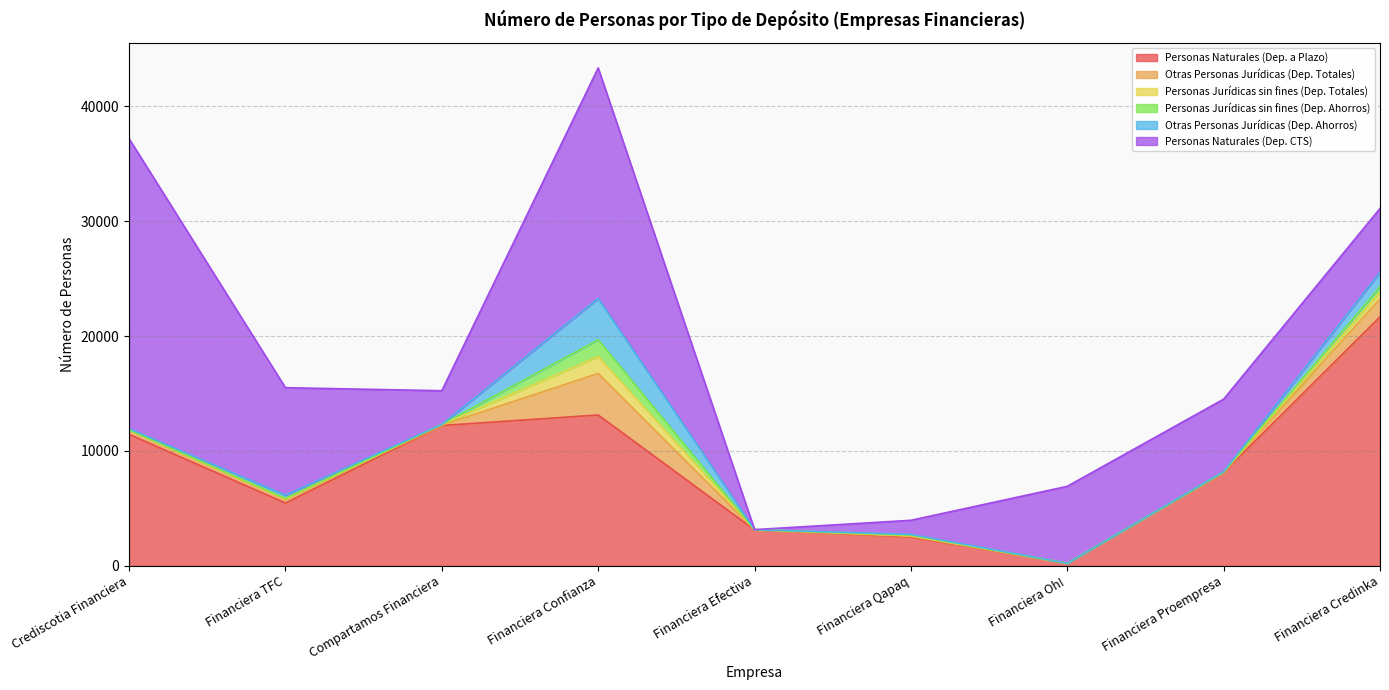

Where is the first local maximum for Personas Jurídicas sin fines (Dep. Ahorros)?

Financiera TFC